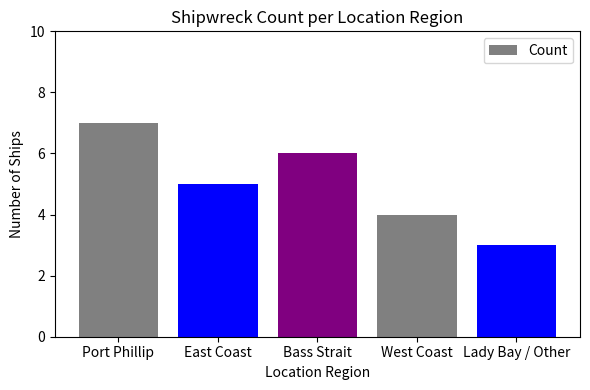

Which has a higher value, Bass Strait or Lady Bay / Other?

Bass Strait